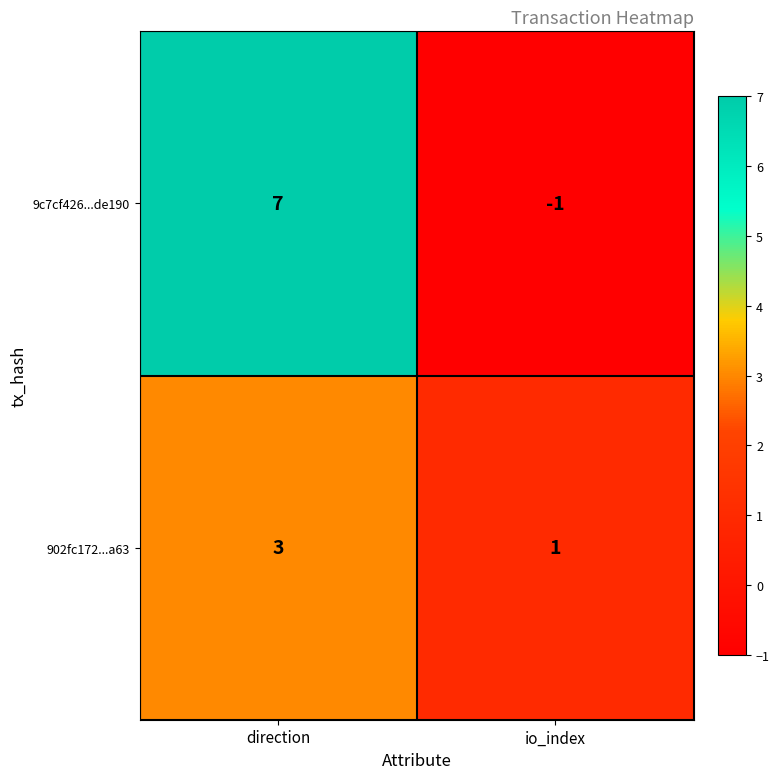

At io_index, list the series in order from largest to smallest.

902fc172...a63, 9c7cf426...de190